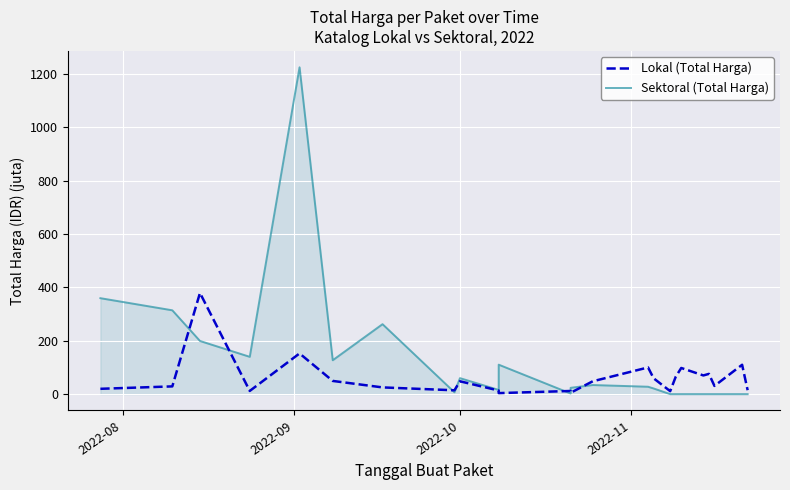

What is the lowest value of the Lokal (Total Harga) series?

3.8